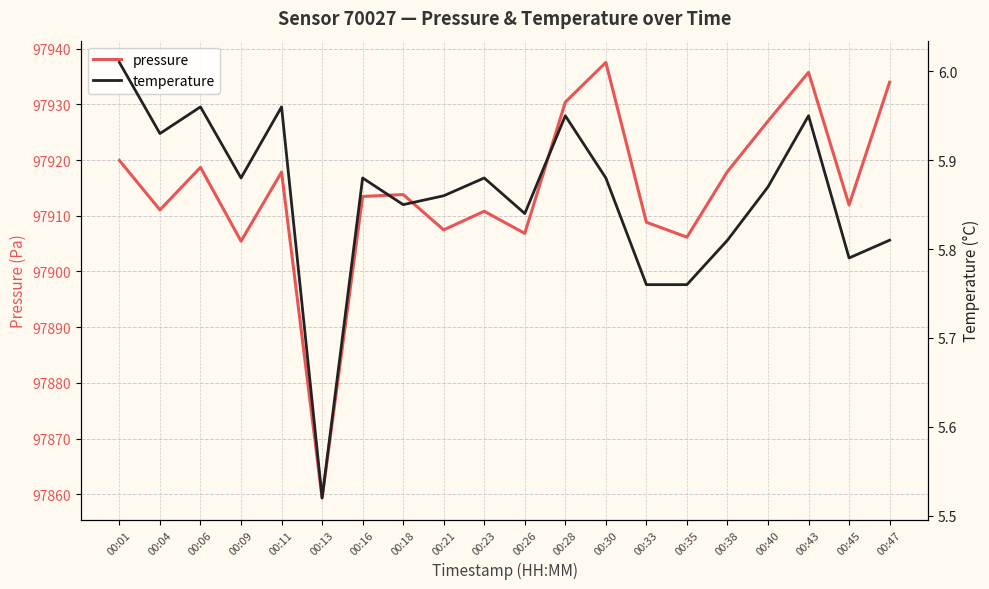

True or false: temperature and pressure cross at least once.

False